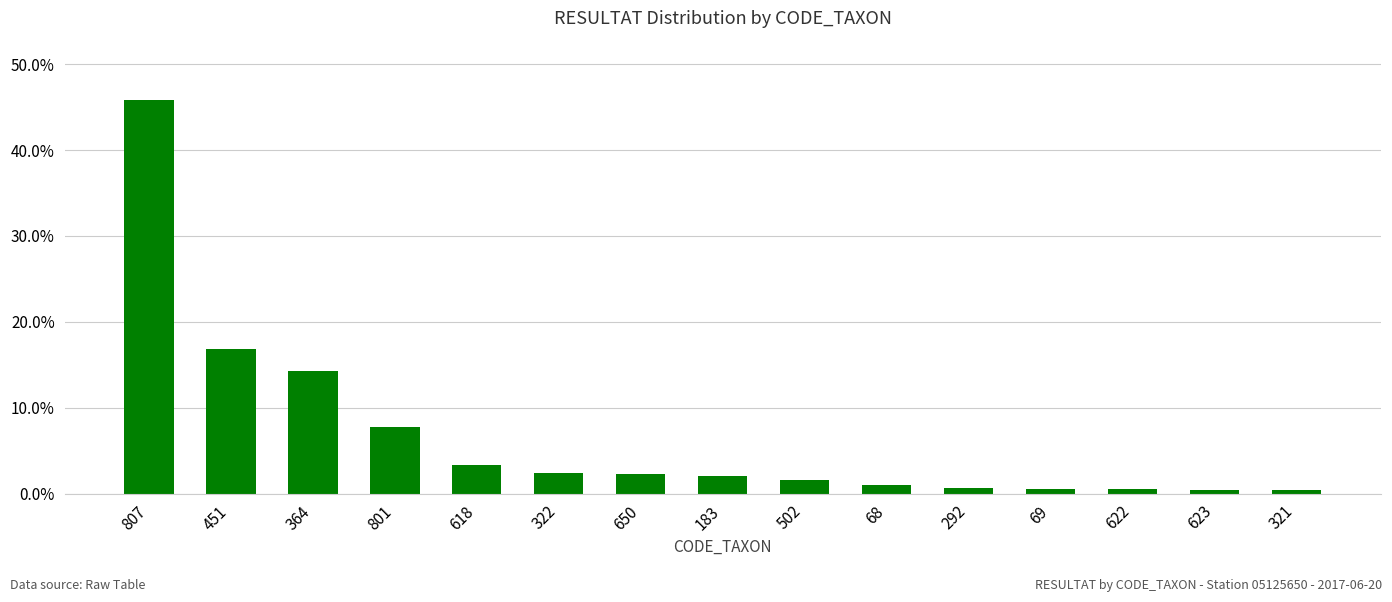

Does the chart contain any negative values?

No